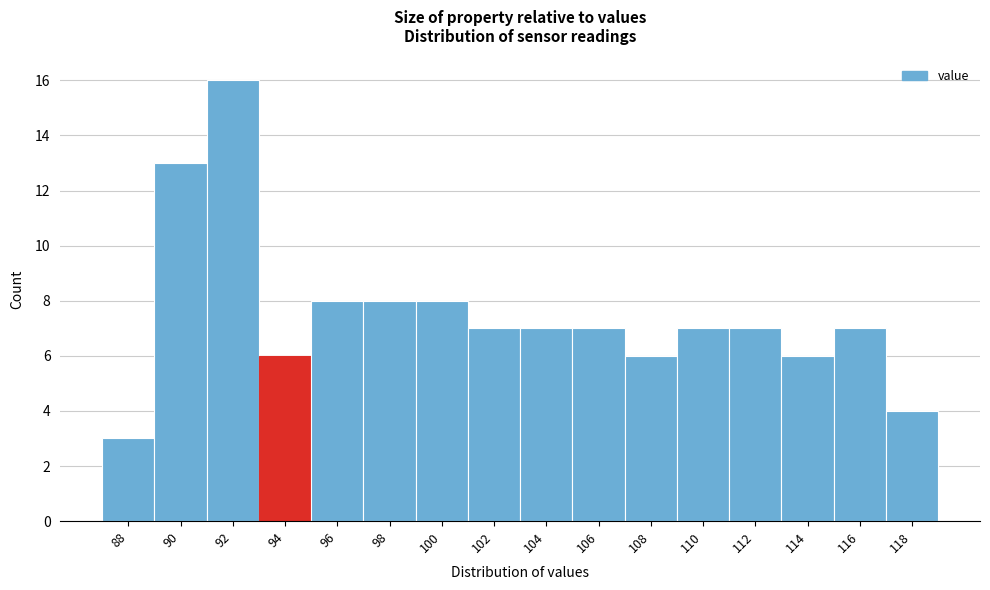

Reading left to right, list all the values displayed in this chart.

3	13	16	6	8	8	8	7	7	7	6	7	7	6	7	4